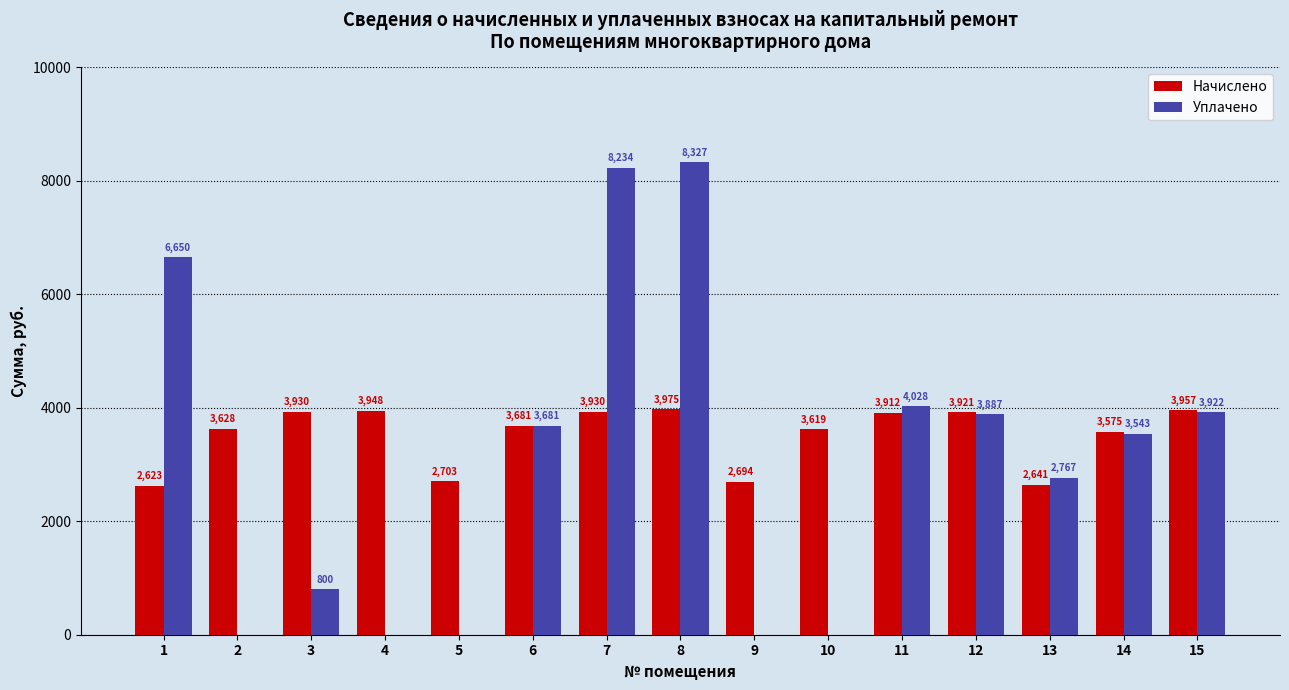

At which label is Начислено closest to 3298?

14